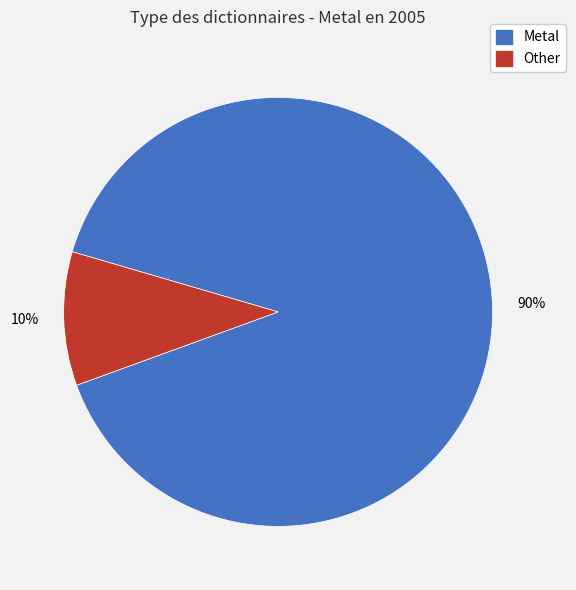

Is there a majority slice in this chart?

Yes